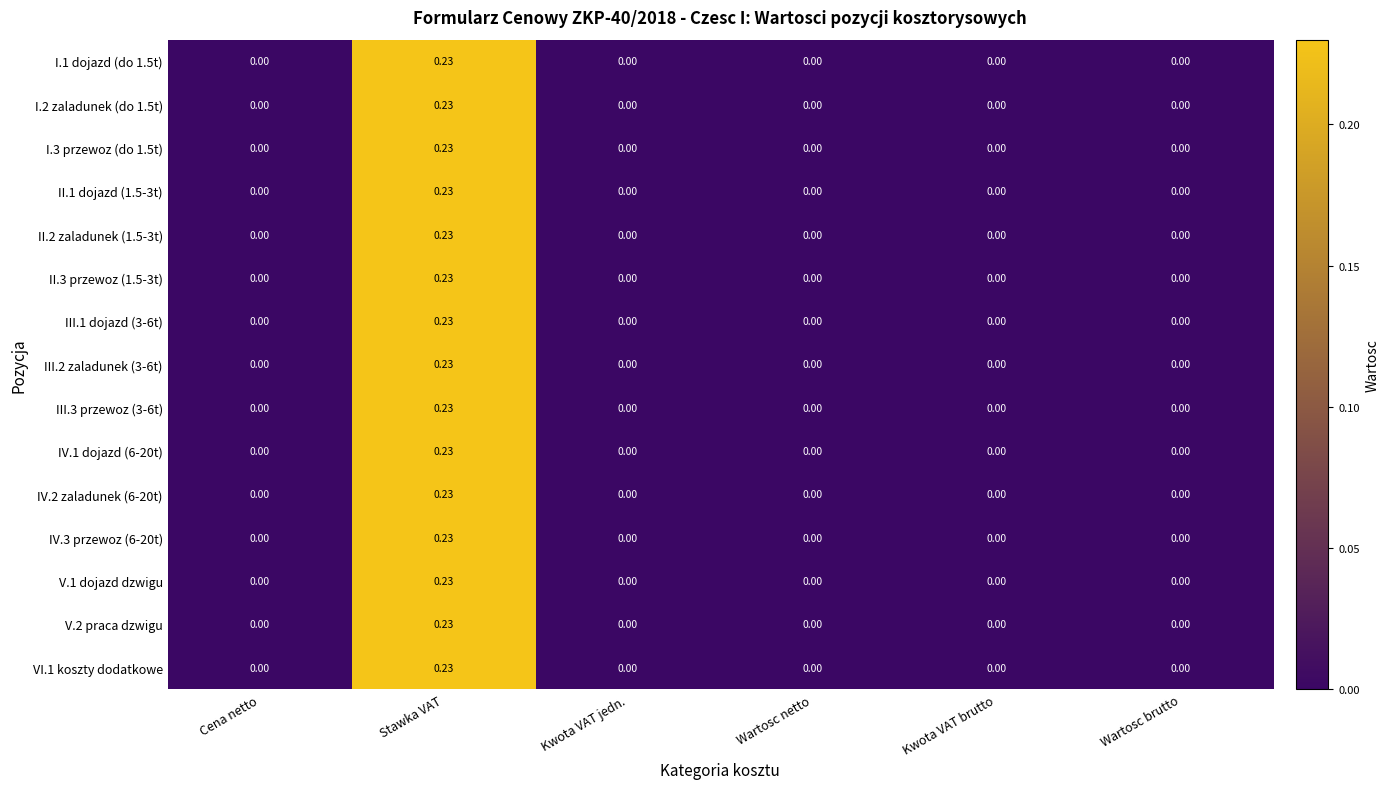

At which label does II.1 dojazd (1.5-3t) reach its peak?

Stawka VAT